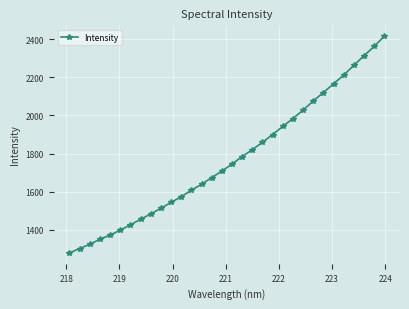

What is the average value?

1770.0